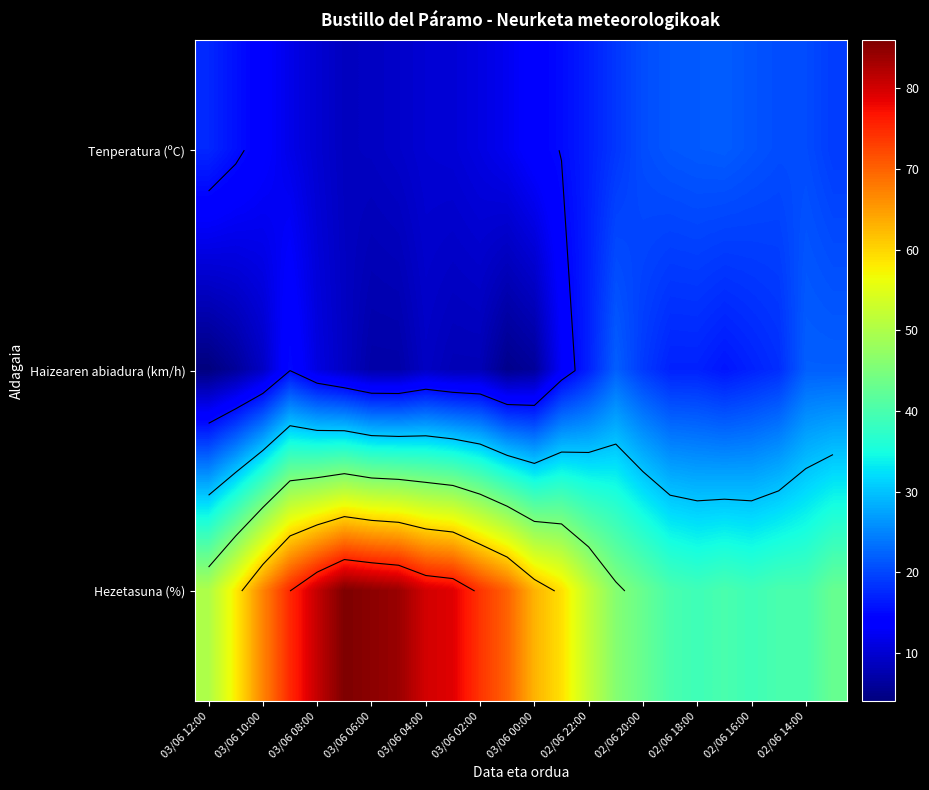

Which series has the largest total across all categories?

Hezetasuna (%)